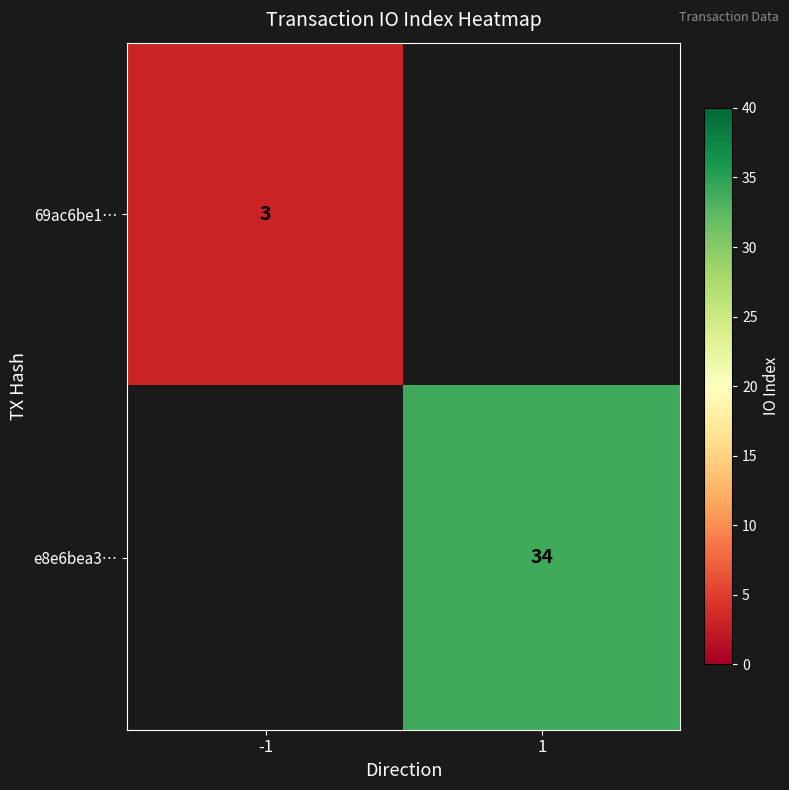

True or false: e8e6bea3… has a value of 34 at 1.

True